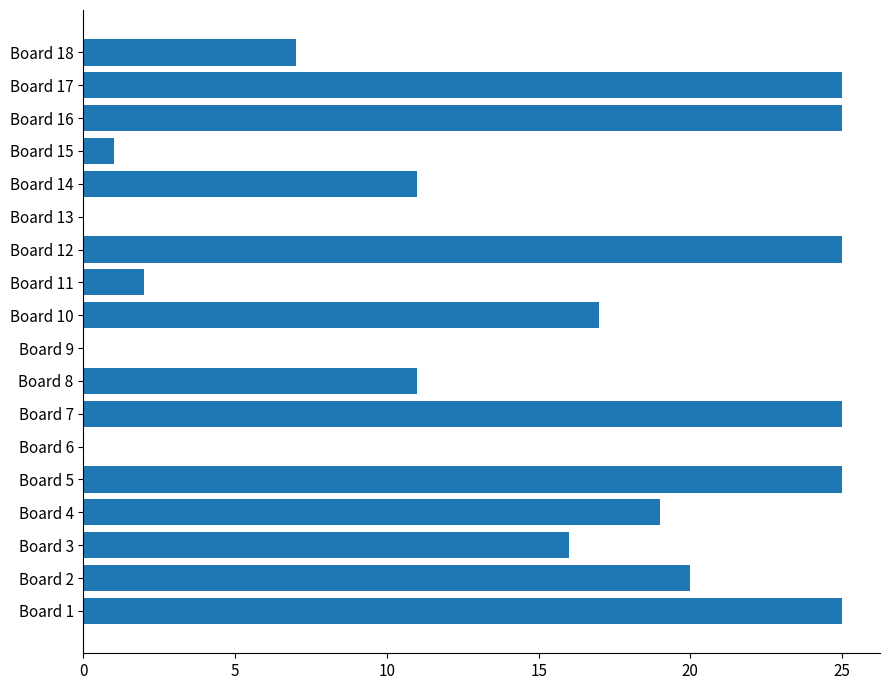

Between Board 3 and Board 10, which is larger?

Board 10